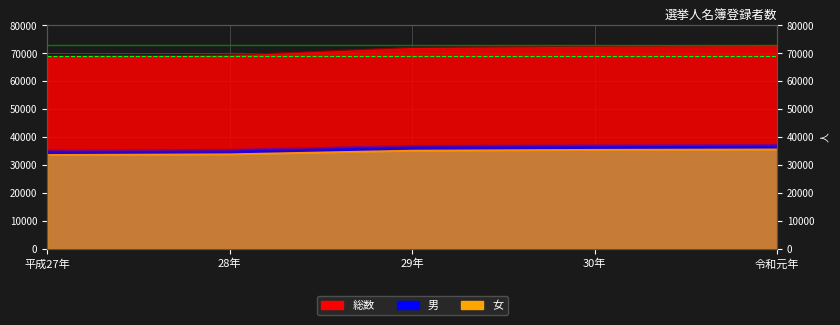

At which category does the chart reach its minimum across all series?

平成27年